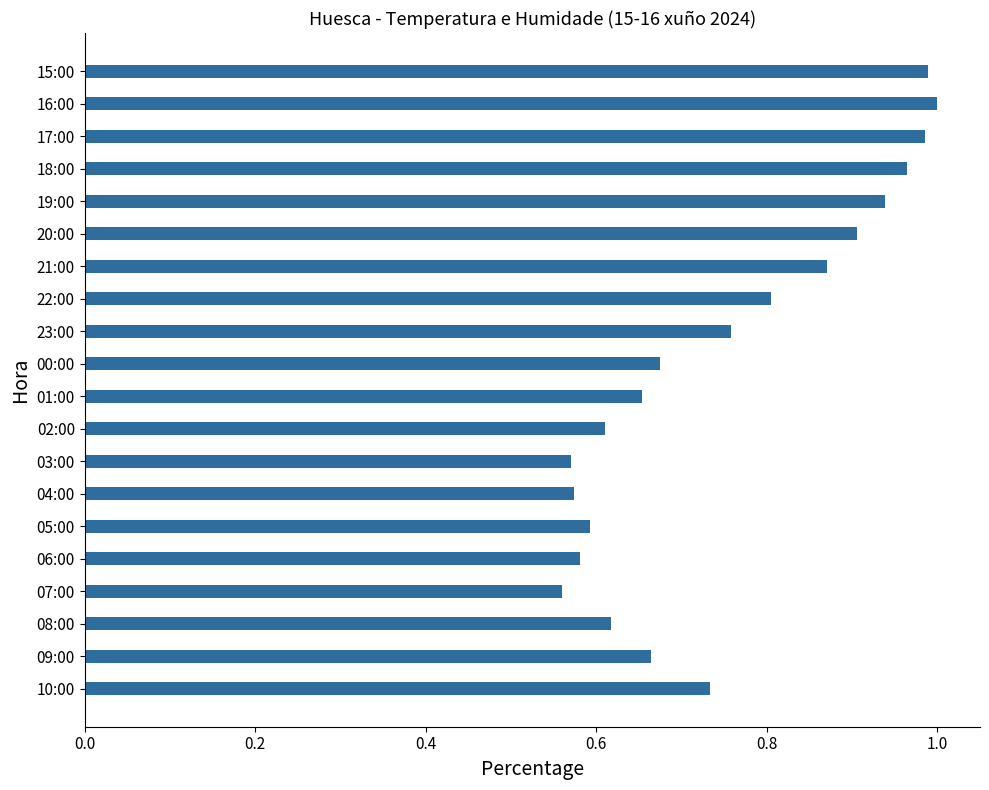

What is the sum of the values at 19:00 and 16:00?

1.9